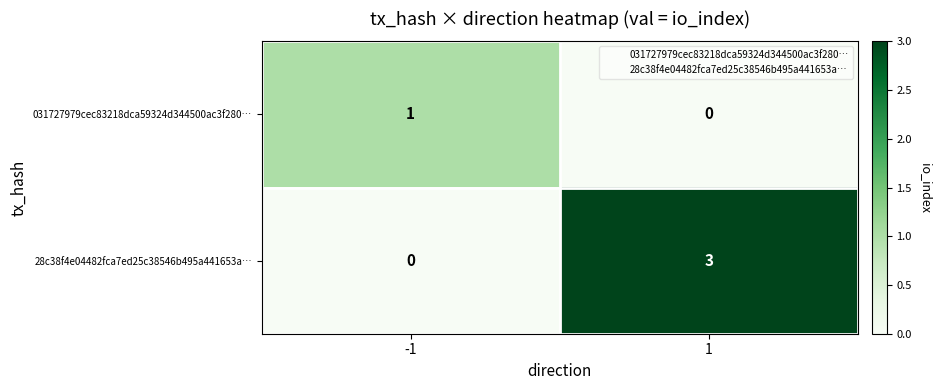

Reading left to right, transcribe all the data shown in this chart.

031727979cec83218dca59324d344500ac3f280…: 1	0
28c38f4e04482fca7ed25c38546b495a441653a…: 0	3